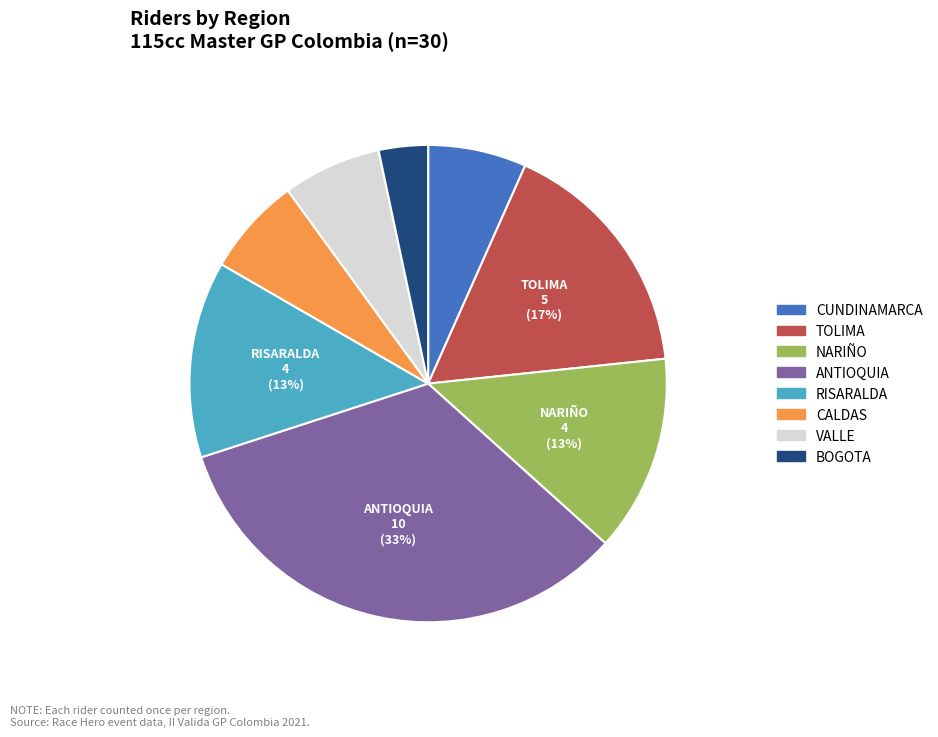

Do ANTIOQUIA and CALDAS together represent more than half of the pie?

No